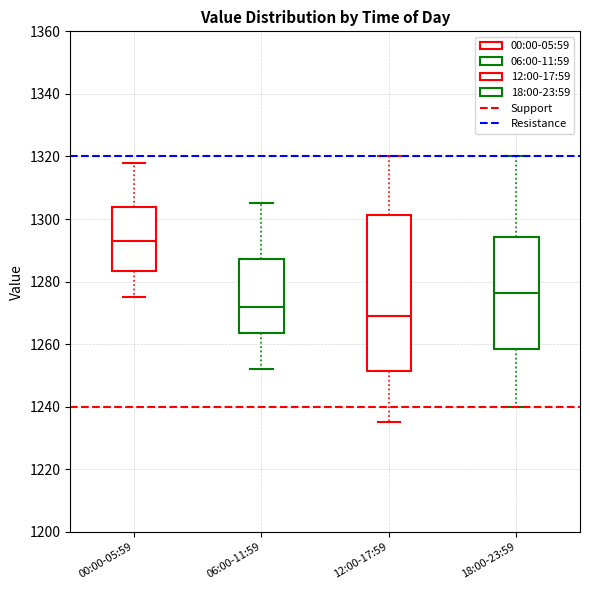

Which box's median line is the highest?

00:00-05:59